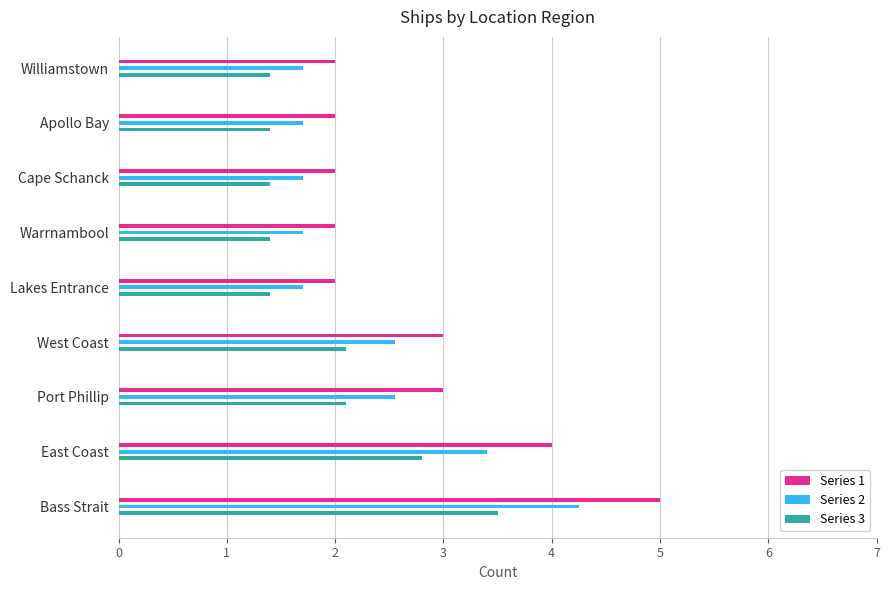

What is the lowest value of the Series 2 series?

1.7